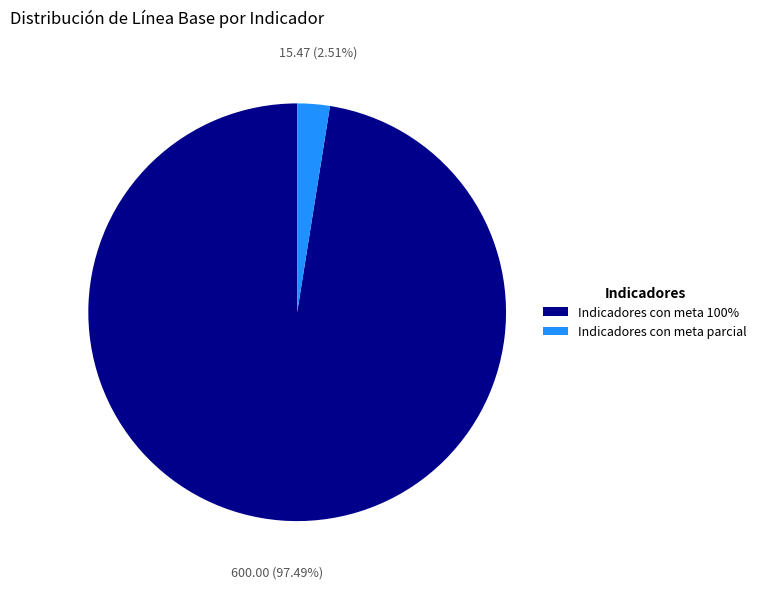

Does Indicadores con meta parcial account for over 50% of the chart?

No